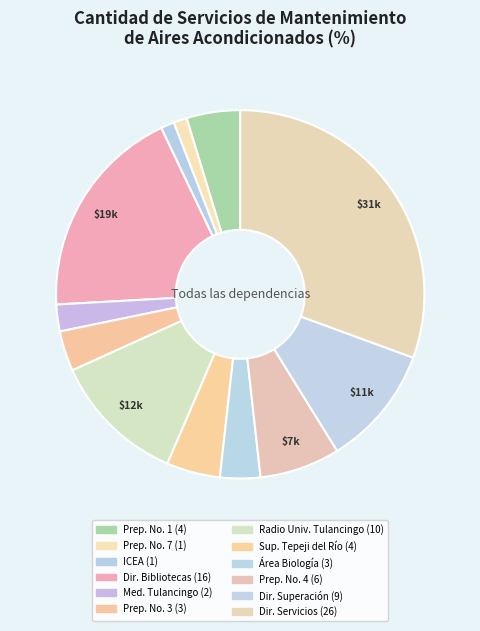

How many segments does this pie chart have?

12